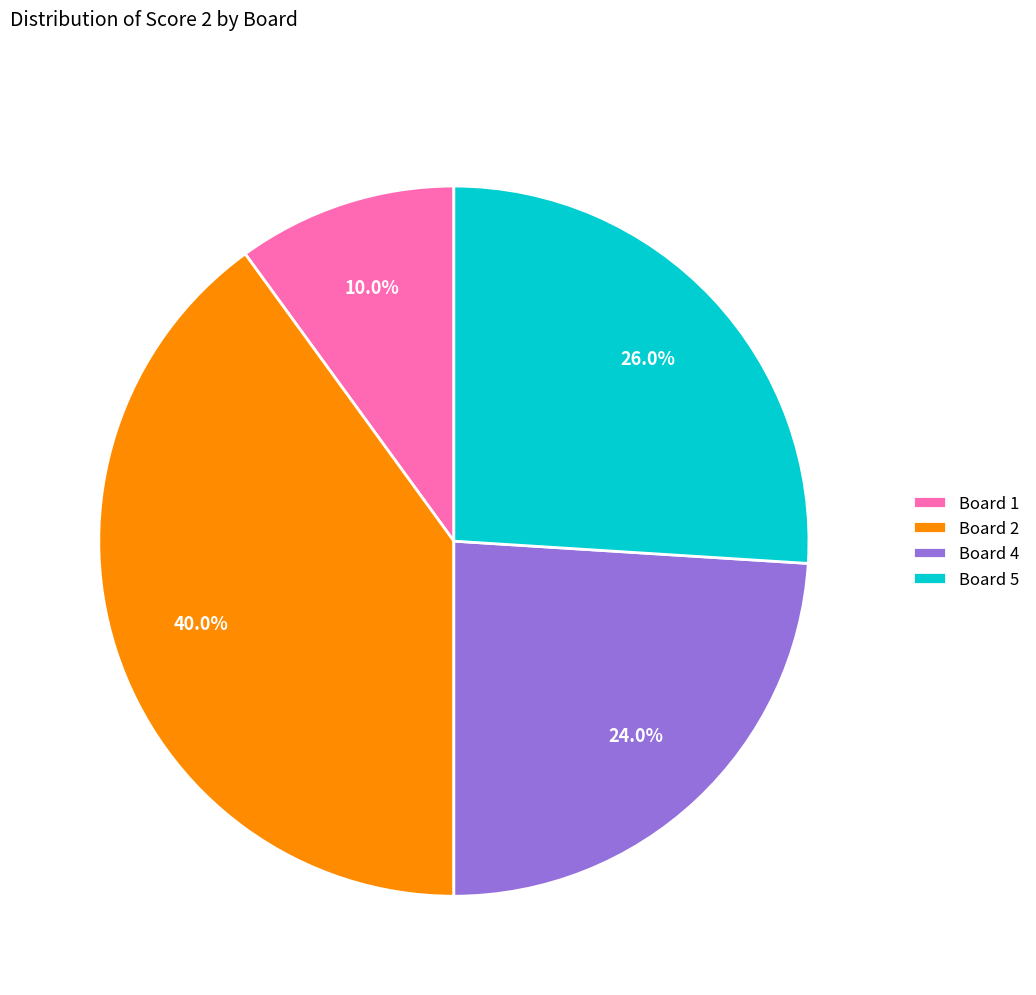

What portion of the pie excludes Board 2?

60.0%